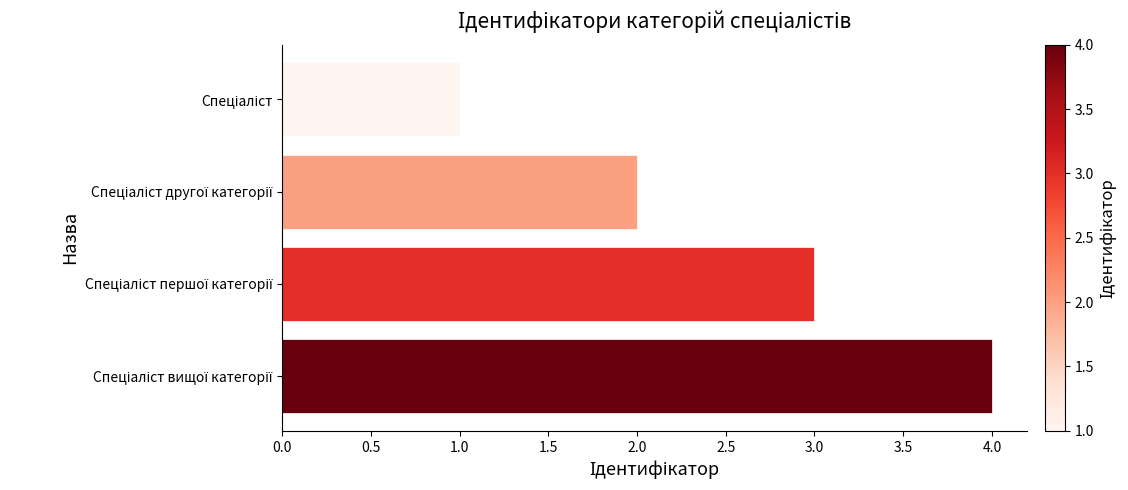

What is the sum of all values?

10